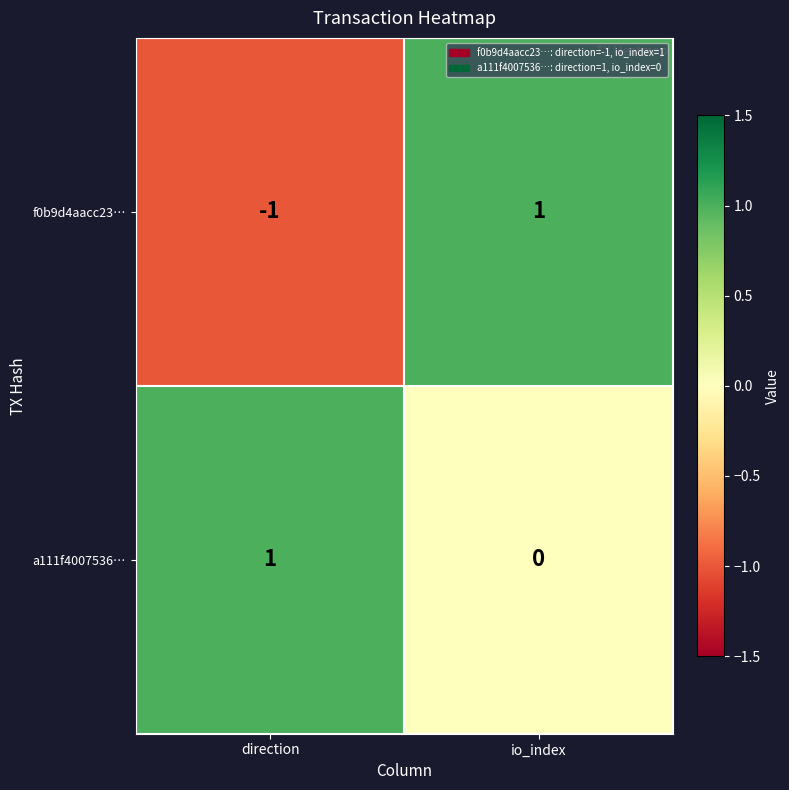

Reading right to left, what are all the values shown in this chart?

f0b9d4aacc23…: 1	-1
a111f4007536…: 0	1